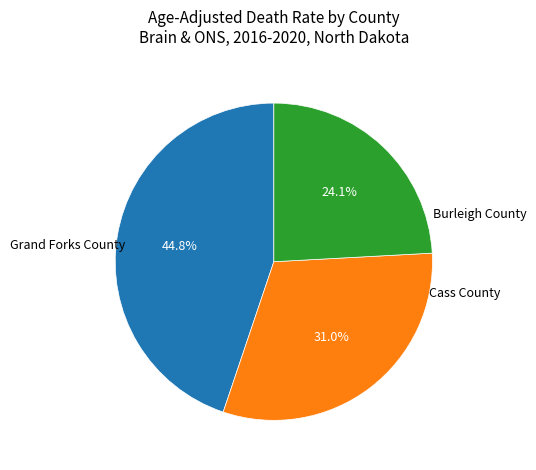

Does any single category account for the majority?

No